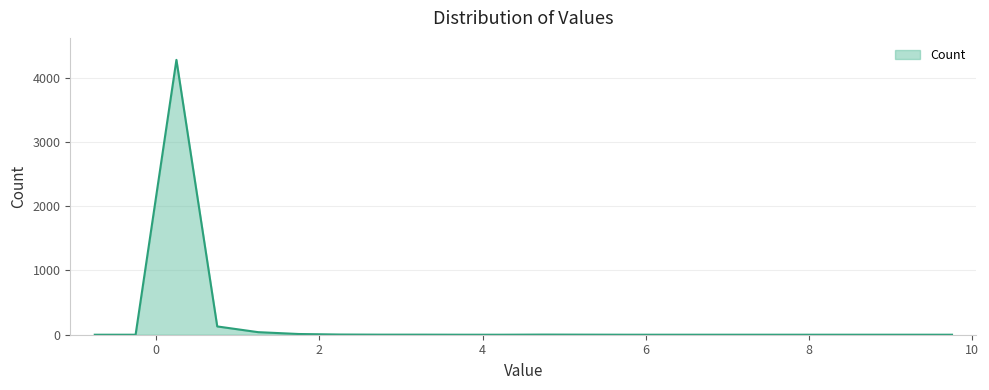

What is the difference between the maximum and minimum values?

4276